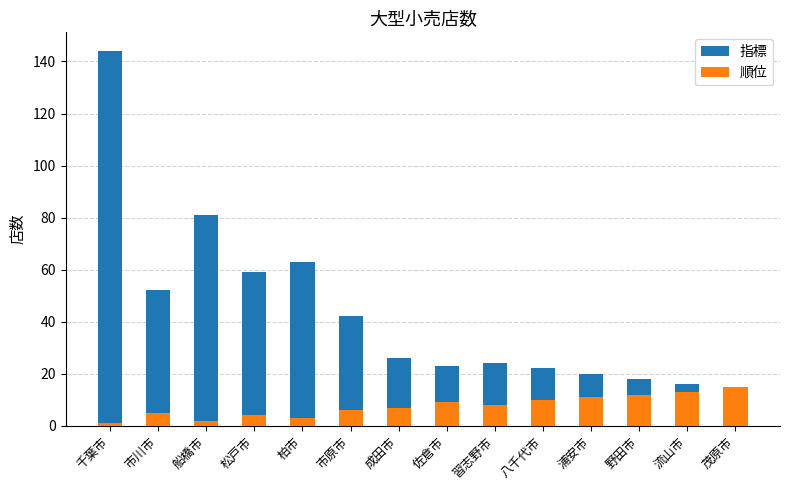

Where is 順位 nearest to the value 8?

習志野市